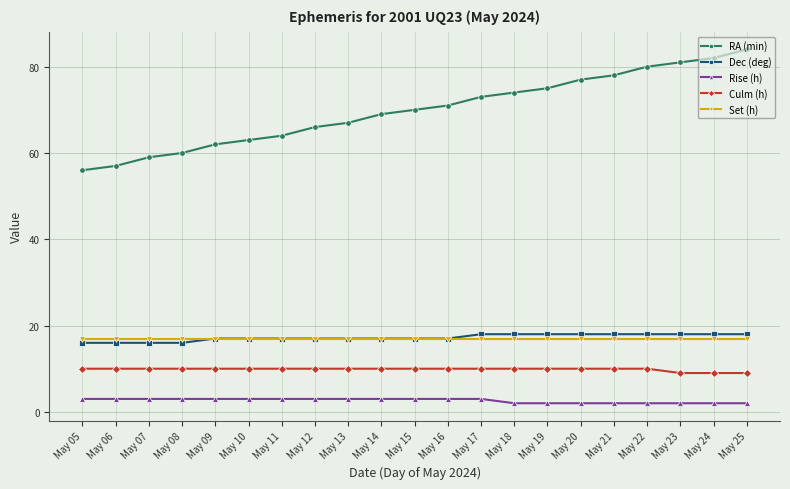

What are all the series names shown in the legend?

RA (min), Dec (deg), Rise (h), Culm (h), Set (h)